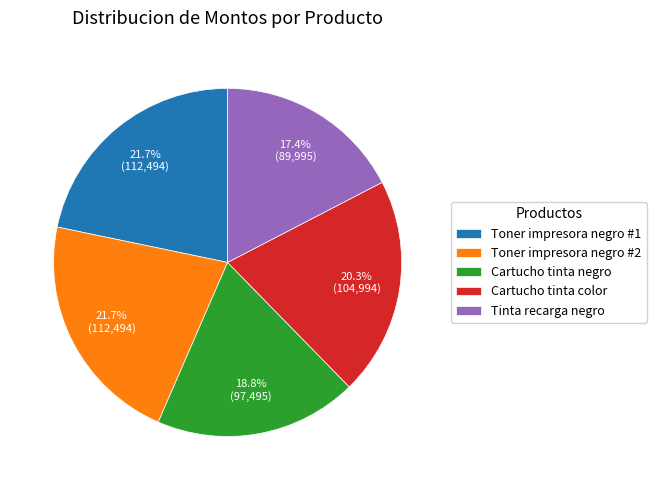

What percentage is NOT represented by Toner impresora negro #1?

78.3%